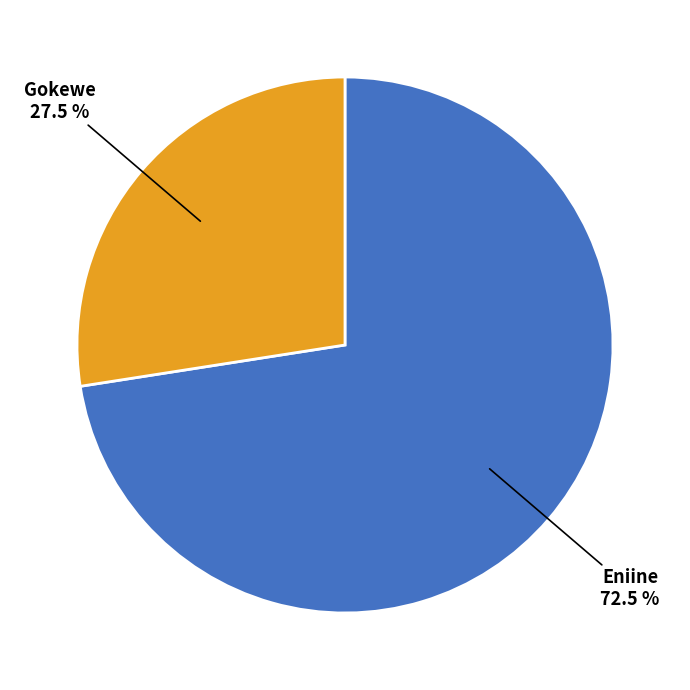

How many slices are in this pie chart?

2